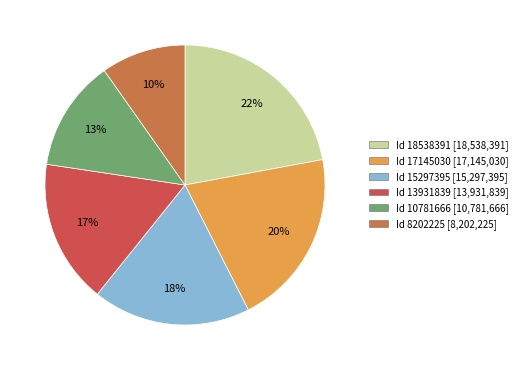

To the nearest percent, what is the difference between the largest and smallest slice percentages?

12%